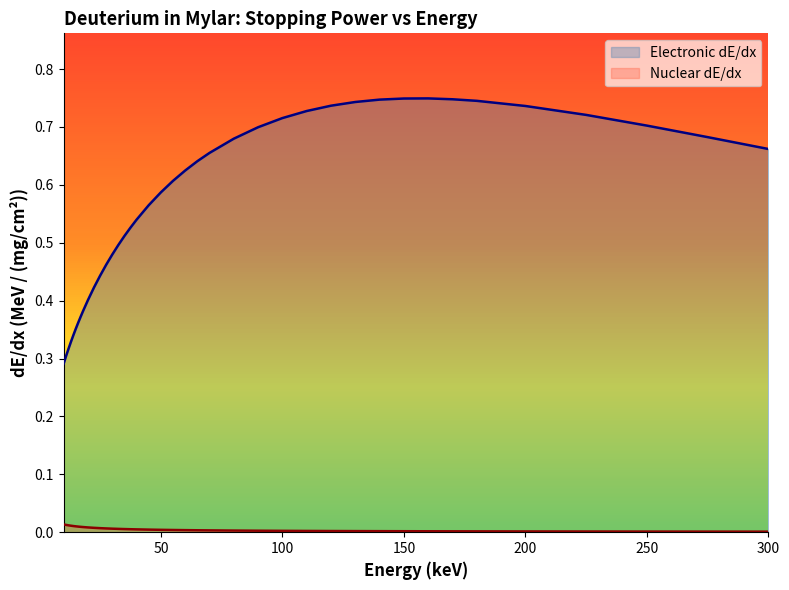

Which category has the lowest value in the Nuclear dE/dx series?

300